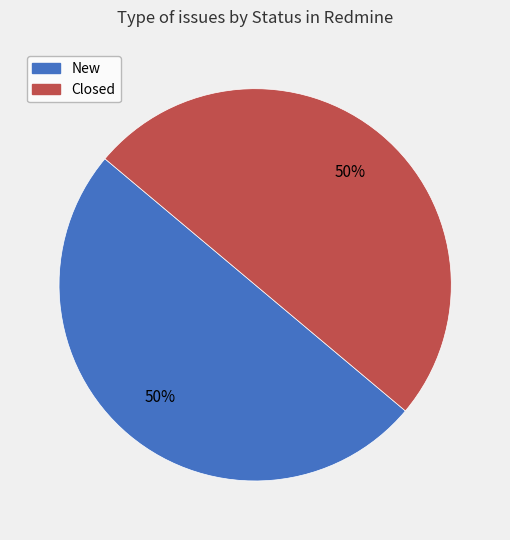

Is the sum of New and Closed greater than half?

Yes